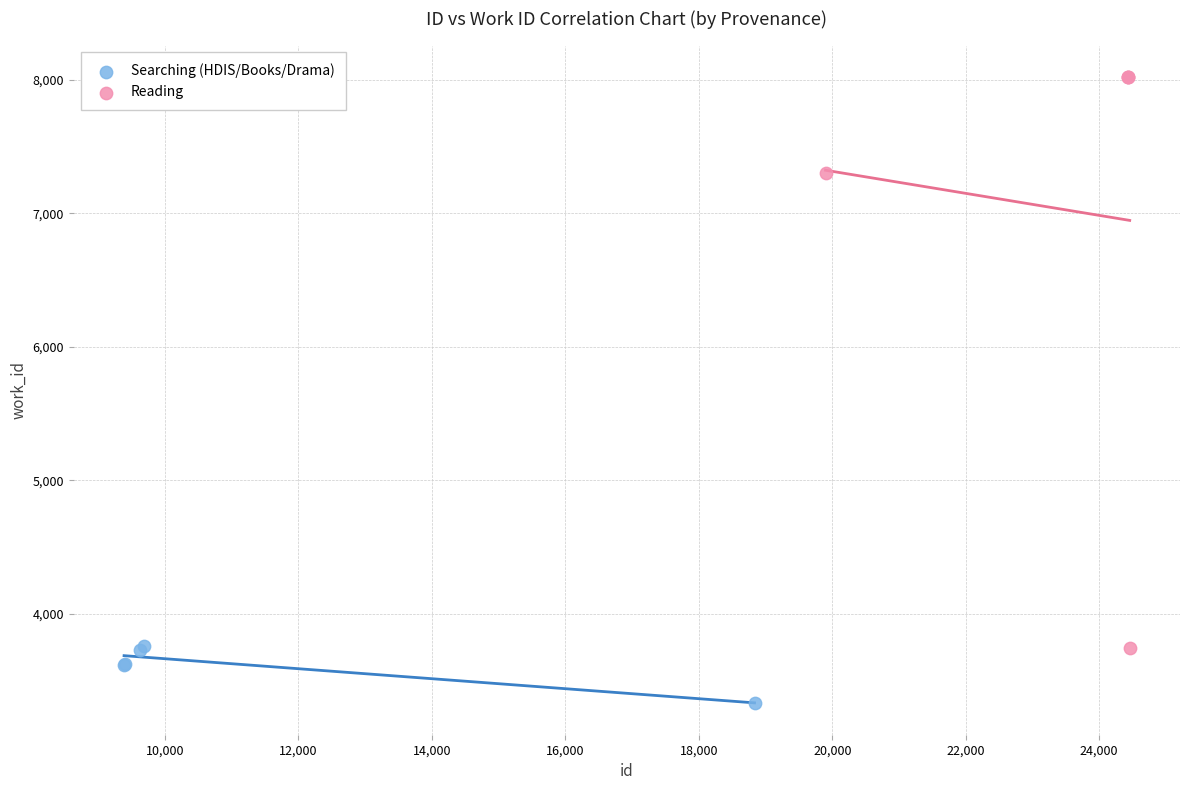

Which series contains the highest Y value?

Reading